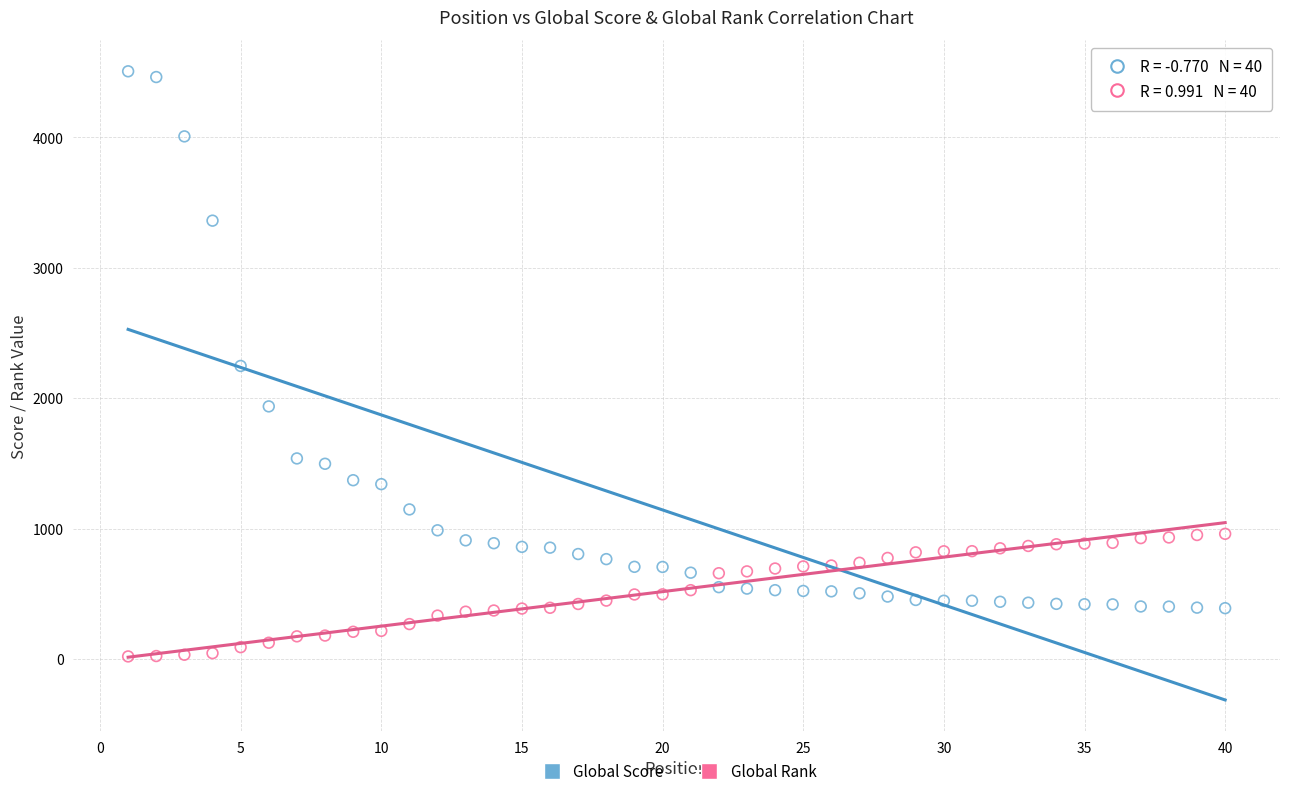

In the Global Score series, what Y value is closest to 2448?

2247